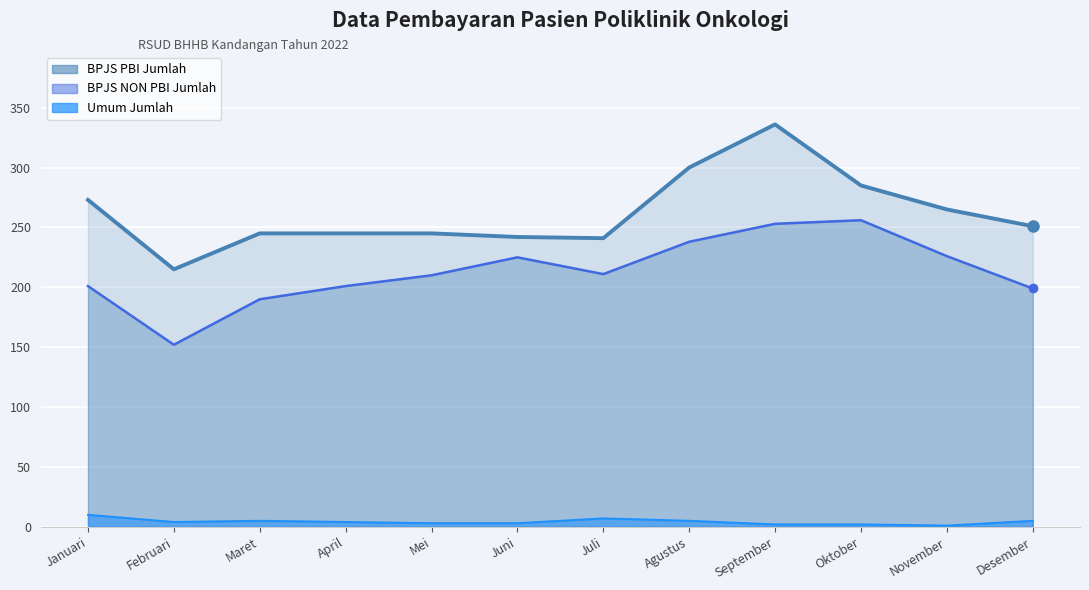

True or false: BPJS NON PBI Jumlah and BPJS PBI Jumlah cross at least once.

False